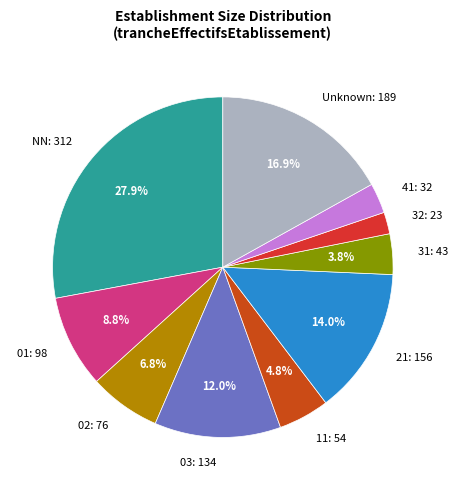

Does any single category account for the majority?

No